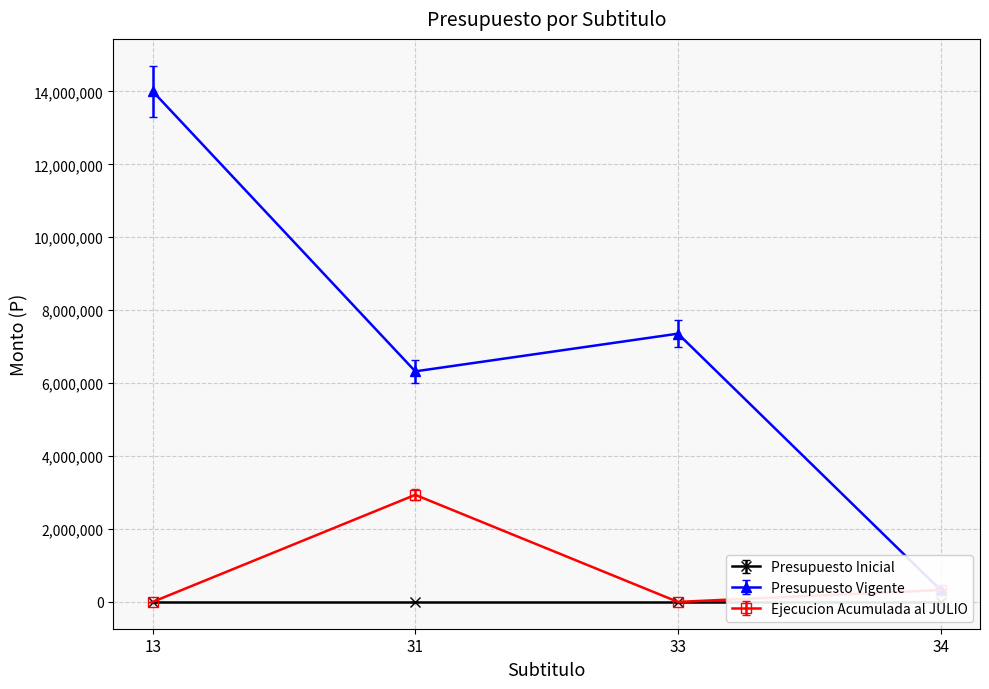

How many times do Ejecucion Acumulada al JULIO and Presupuesto Vigente cross each other?

1